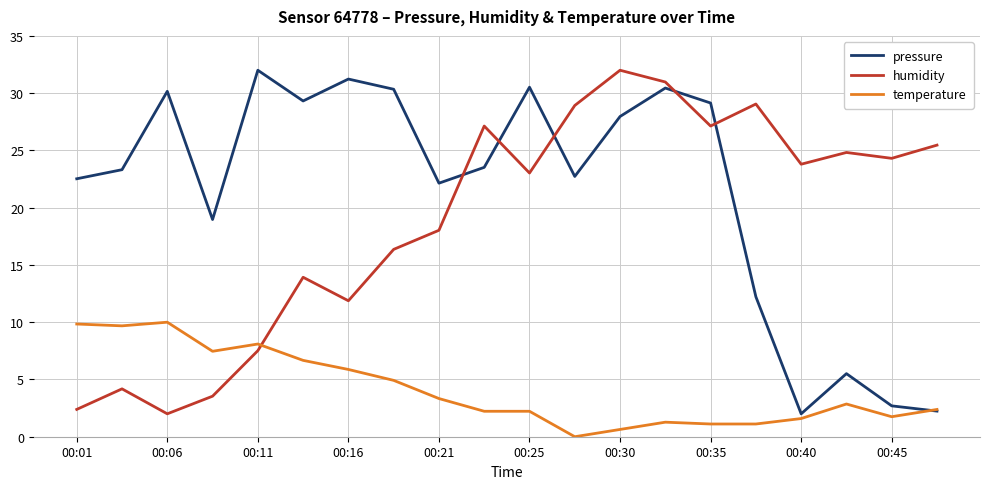

True or false: pressure has more than 1 interior local peaks.

True